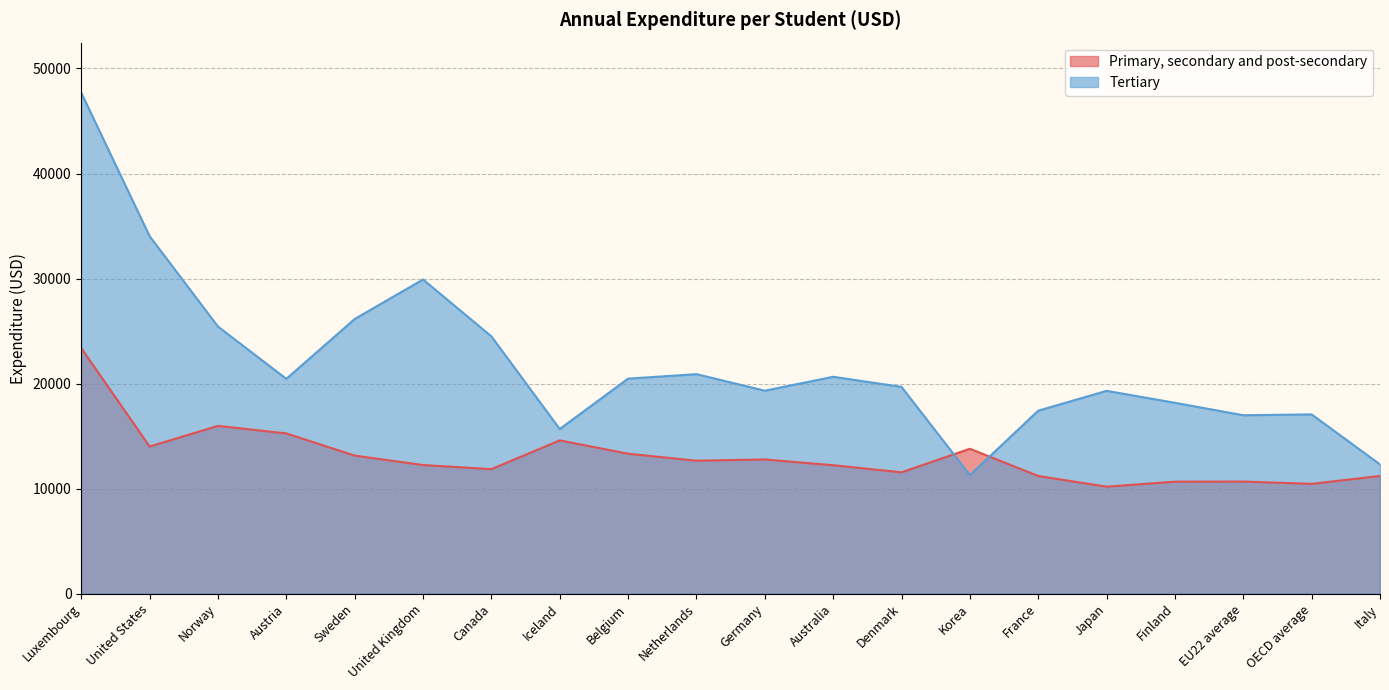

Reading right to left, what are all the values shown in this chart?

Primary, secondary and post-secondary: Italy=11202.4	OECD average=10454.0	EU22 average=10670.9	Finland=10661.0	Japan=10185.2	France=11201.1	Korea=13794.4	Denmark=11551.1	Australia=12227.1	Germany=12774.3	Netherlands=12657.9	Belgium=13321.7	Iceland=14593.0	Canada=11853.5	United Kingdom=12245.2	Sweden=13144.2	Austria=15254.0	Norway=15971.7	United States=14009.0	Luxembourg=23376.2
Tertiary: Italy=12305.1	OECD average=17065.0	EU22 average=16986.3	Finland=18170.3	Japan=19309.2	France=17420.2	Korea=11289.6	Denmark=19684.2	Australia=20647.1	Germany=19323.7	Netherlands=20898.3	Belgium=20470.8	Iceland=15675.5	Canada=24495.8	United Kingdom=29911.3	Sweden=26147.3	Austria=20452.3	Norway=25428.0	United States=34035.5	Luxembourg=47693.7